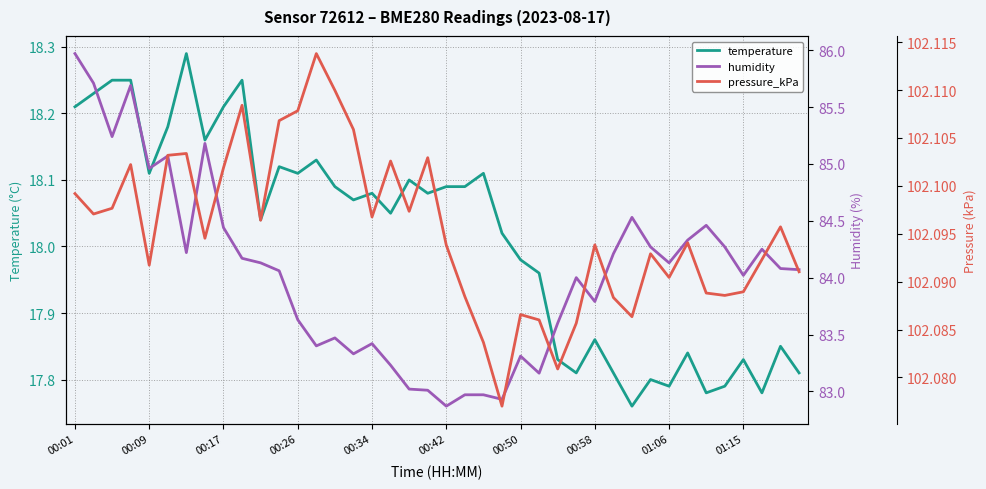

At which label does temperature first exceed 18?

00:01